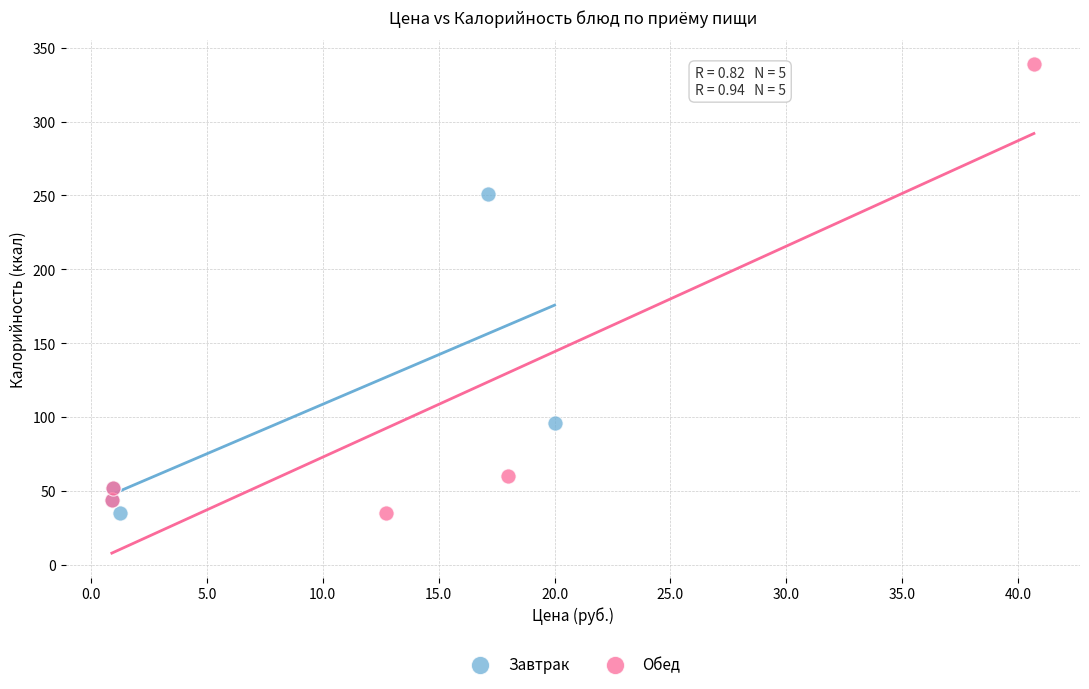

Which series has the largest Y range (max minus min)?

Обед